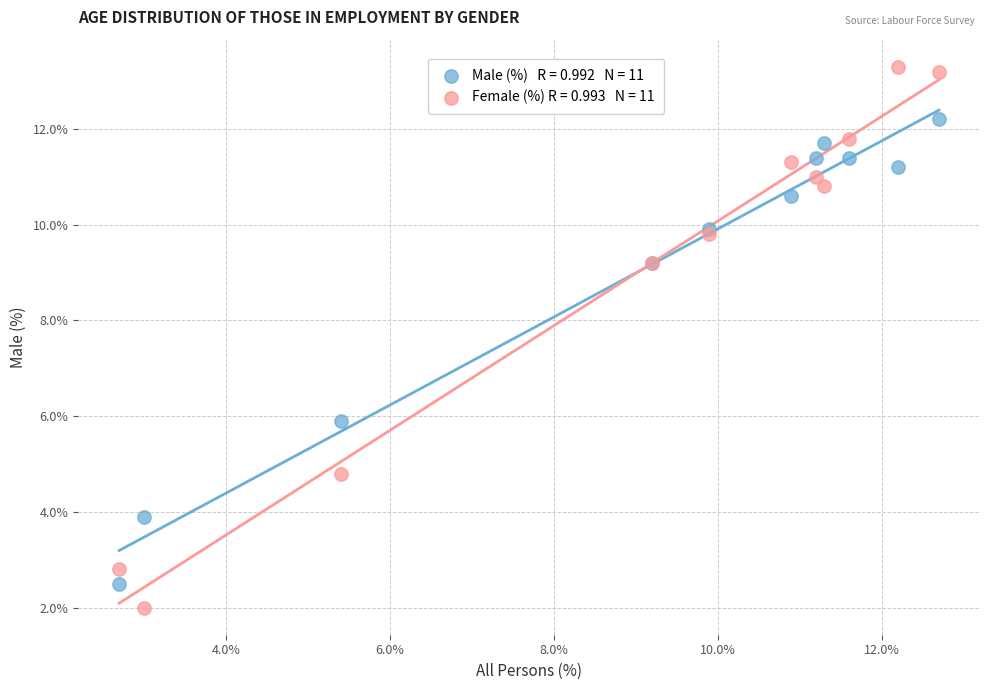

Across all series, what Y value is closest to 7?

5.9